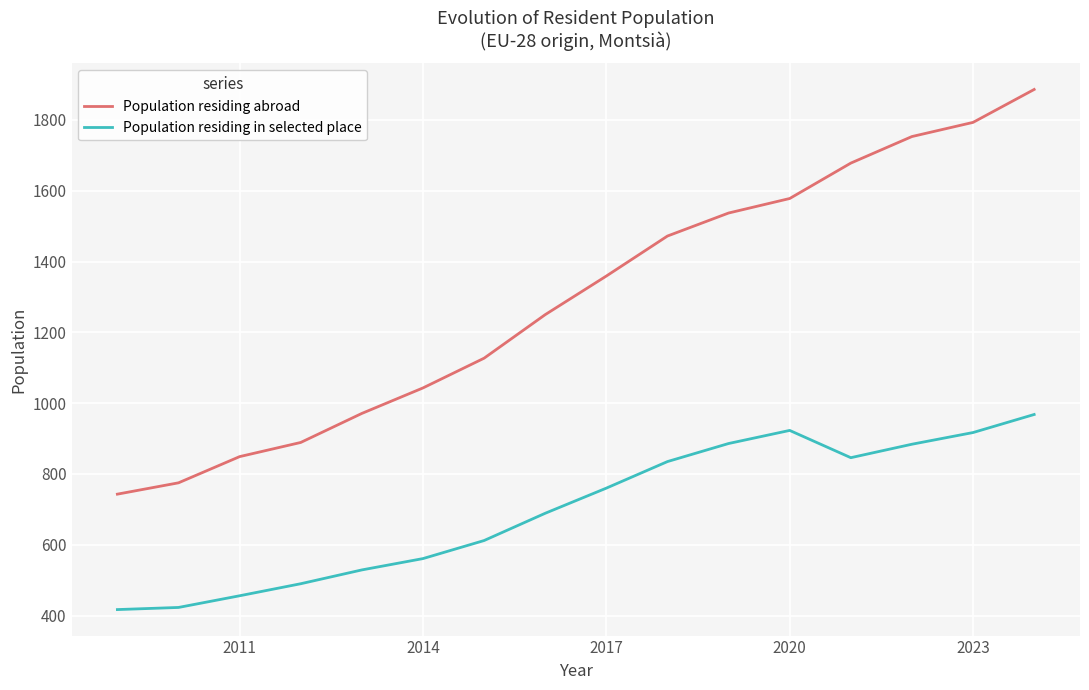

What is the greatest value displayed?

1886